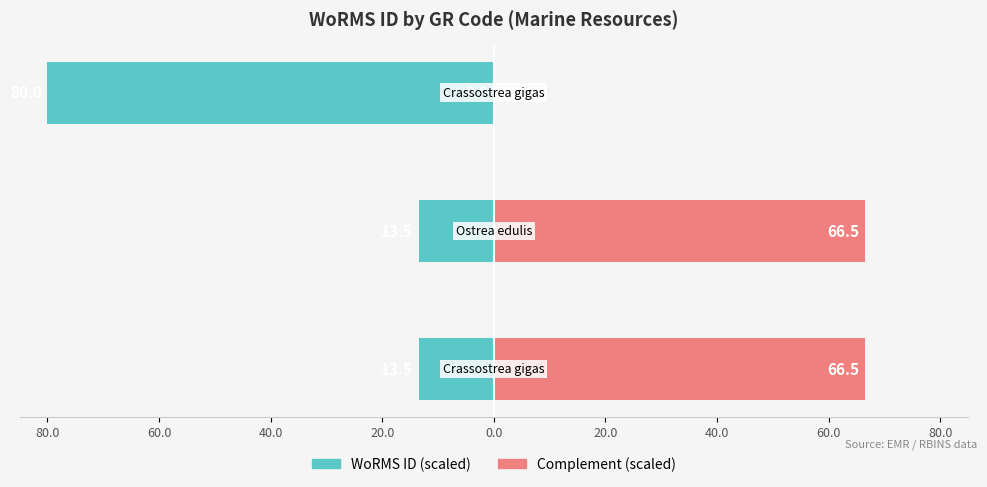

What value does the Complement (scaled) series have at 80.0?

66.5